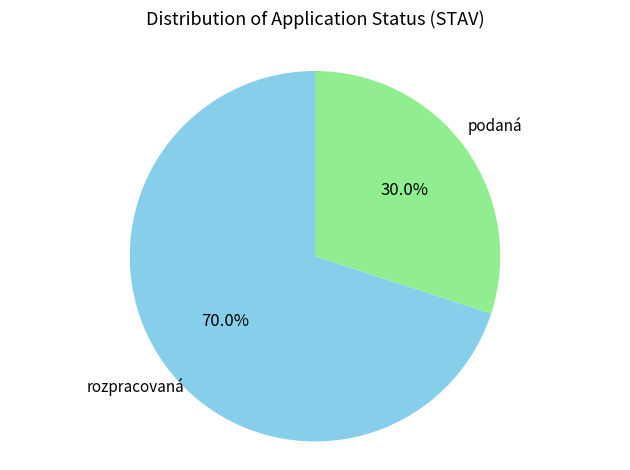

Which category has the smallest portion of the pie?

podaná